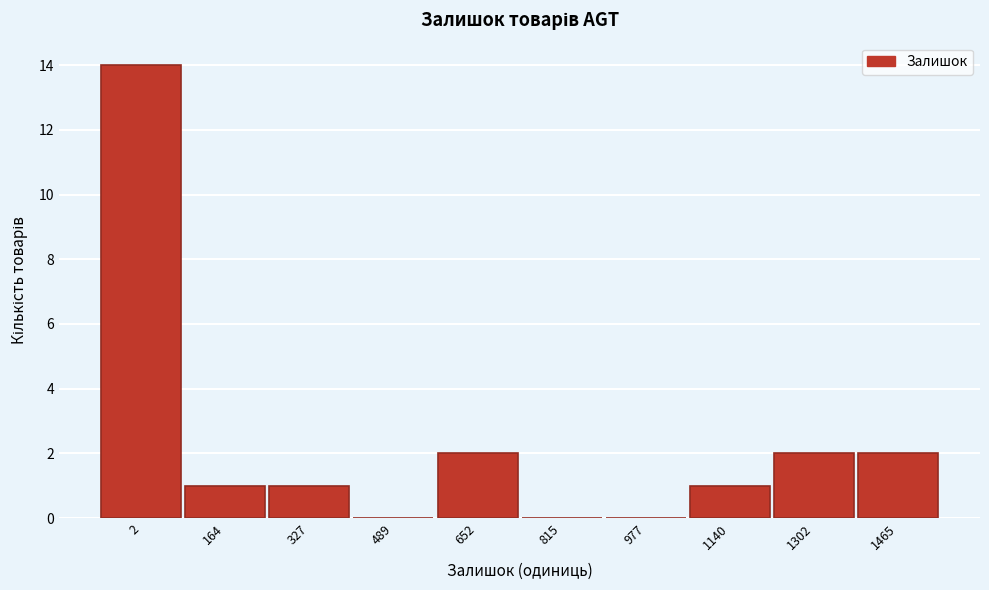

Reading left to right, list all the values displayed in this chart.

2=14	164=1	327=1	489=0	652=2	815=0	977=0	1140=1	1302=2	1465=2